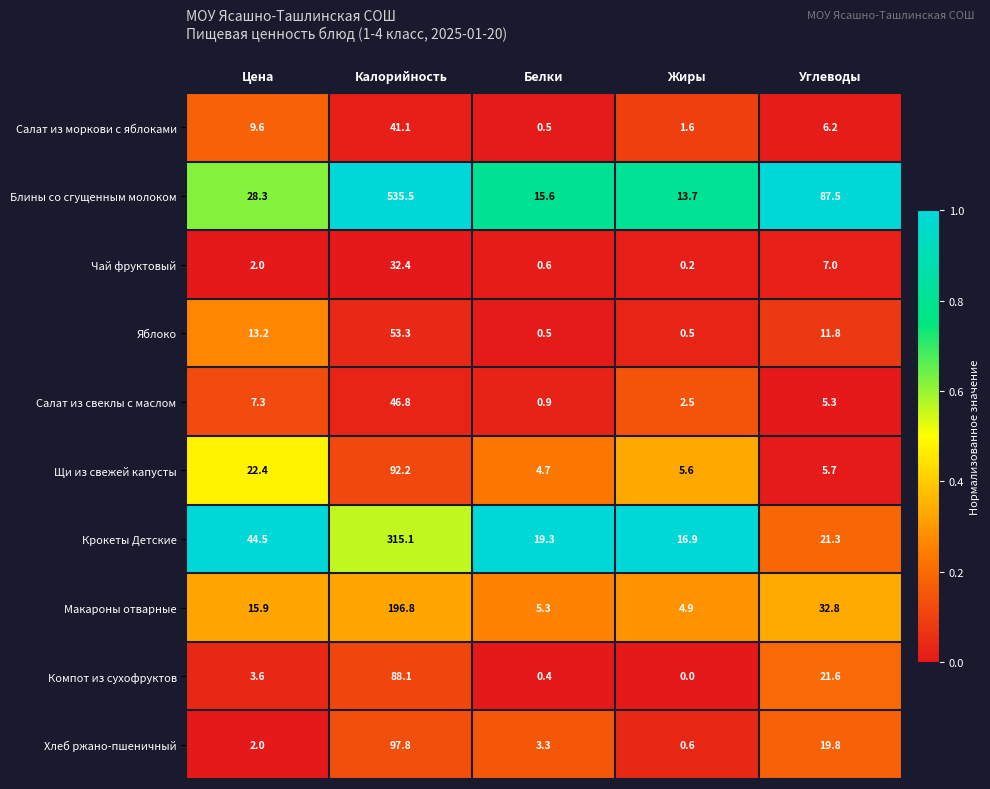

What is the approximate value of Салат из моркови с яблоками at Жиры?

1.6